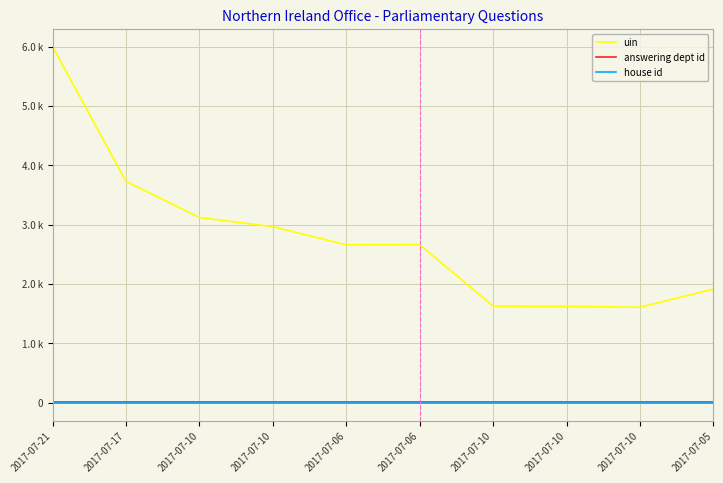

At which label is answering dept id closest to 21?

2017-07-21